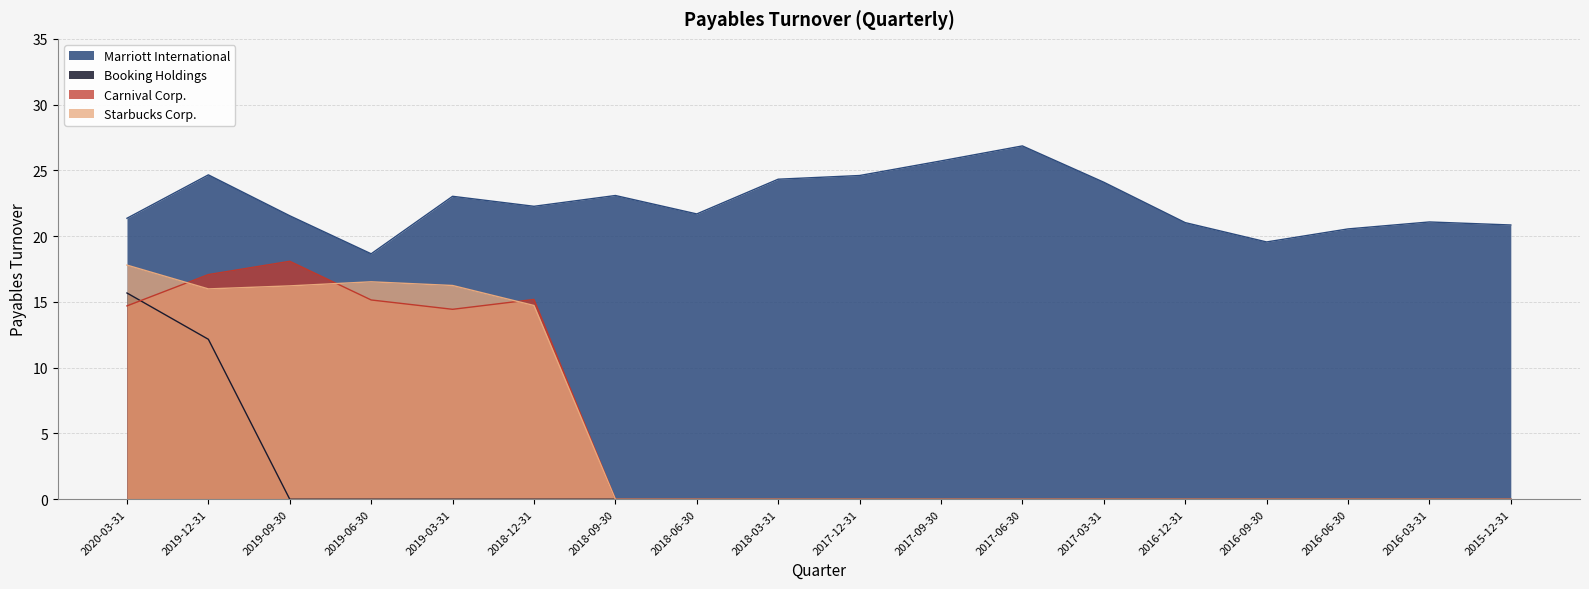

Count the number of data series in this chart.

4